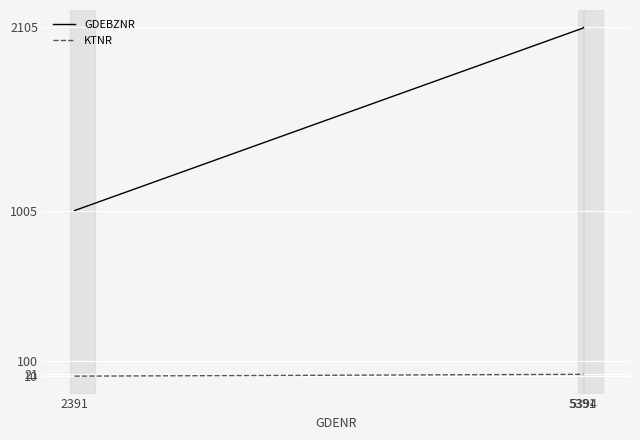

What are all the series names shown in the legend?

GDEBZNR, KTNR